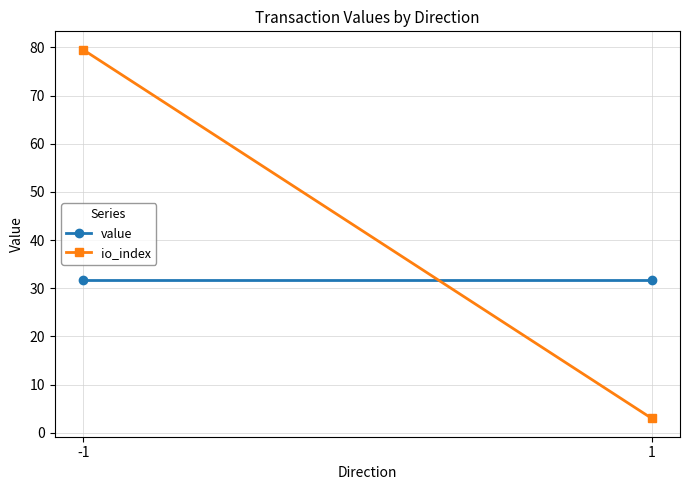

What is the sum of the value values at 1 and -1?

63.3